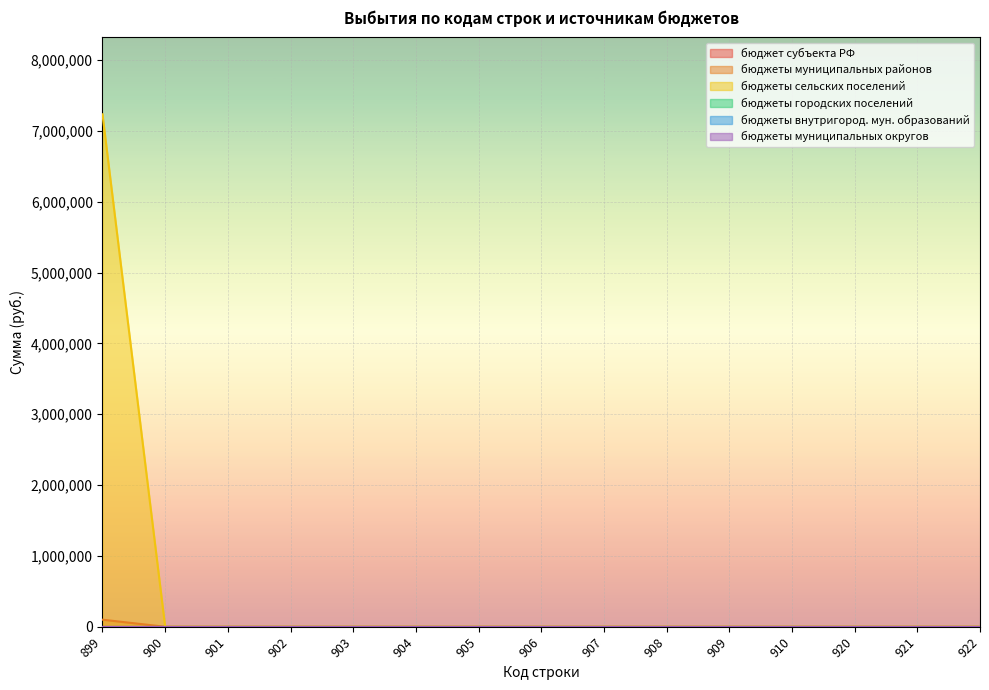

Which has a higher value, 906 or 899?

906